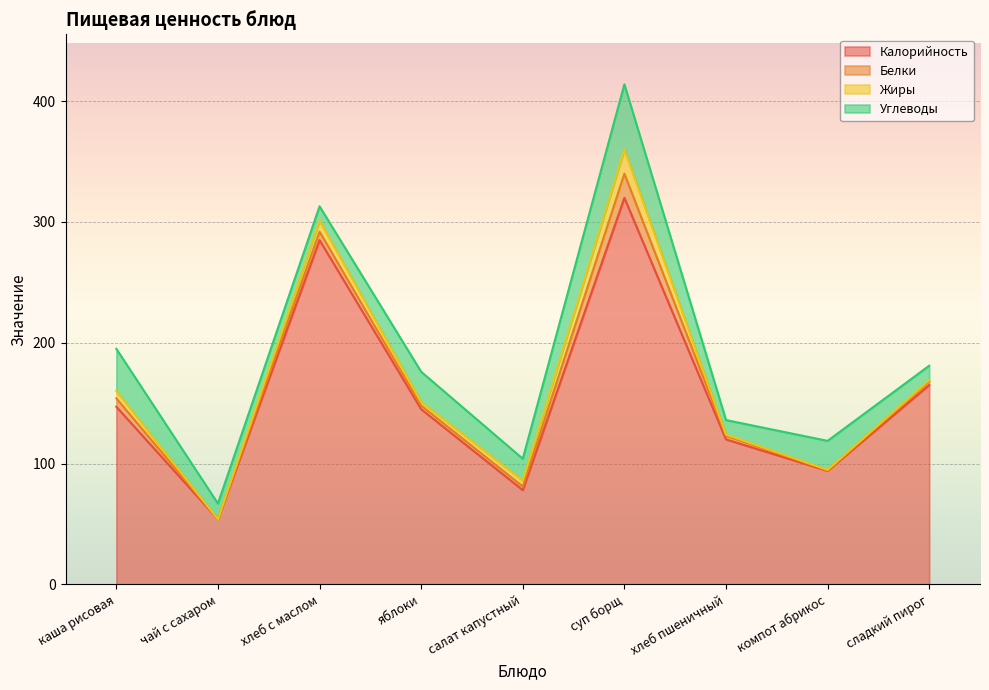

Reading left to right, what are all the values shown in this chart?

Калорийность: каша рисовая=147.0	чай с сахаром=53.9	хлеб с маслом=285.0	яблоки=145.0	салат капустный=78.0	суп борщ=320.0	хлеб пшеничный=120.0	компот абрикос=94.0	сладкий пирог=165.0
Белки: каша рисовая=7.0	чай с сахаром=0.0	хлеб с маслом=7.0	яблоки=3.0	салат капустный=3.0	суп борщ=20.0	хлеб пшеничный=3.0	компот абрикос=0.4	сладкий пирог=3.0
Жиры: каша рисовая=6.0	чай с сахаром=0.0	хлеб с маслом=9.0	яблоки=3.0	салат капустный=5.0	суп борщ=20.0	хлеб пшеничный=1.0	компот абрикос=0.4	сладкий пирог=1.0
Углеводы: каша рисовая=35.0	чай с сахаром=13.0	хлеб с маслом=12.0	яблоки=25.0	салат капустный=18.0	суп борщ=54.0	хлеб пшеничный=12.0	компот абрикос=24.0	сладкий пирог=12.0